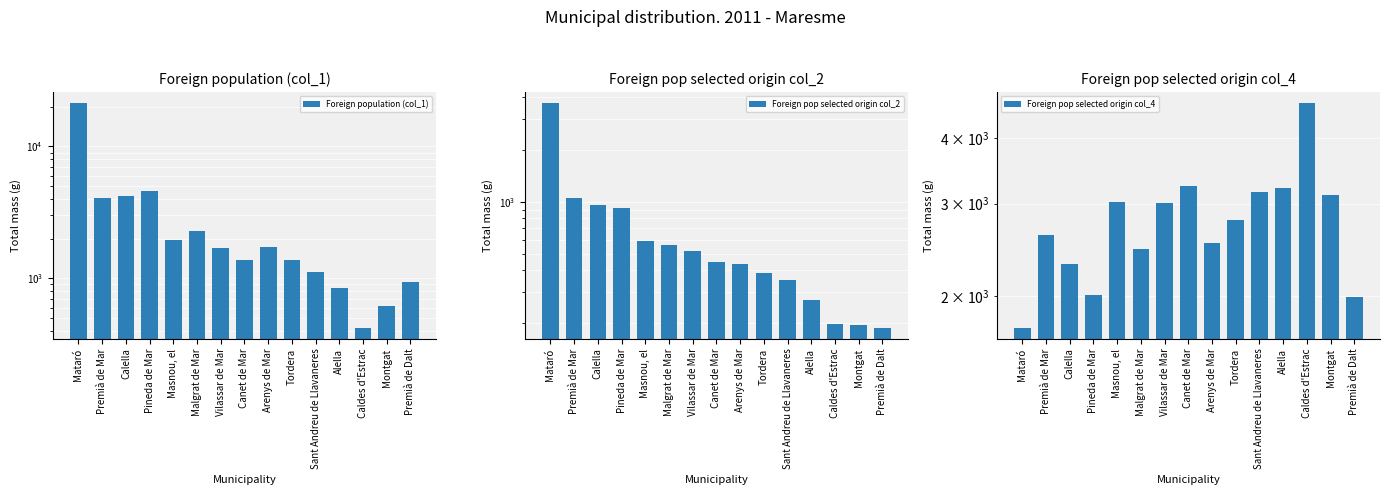

Which label corresponds to the largest value in the chart?

Mataró